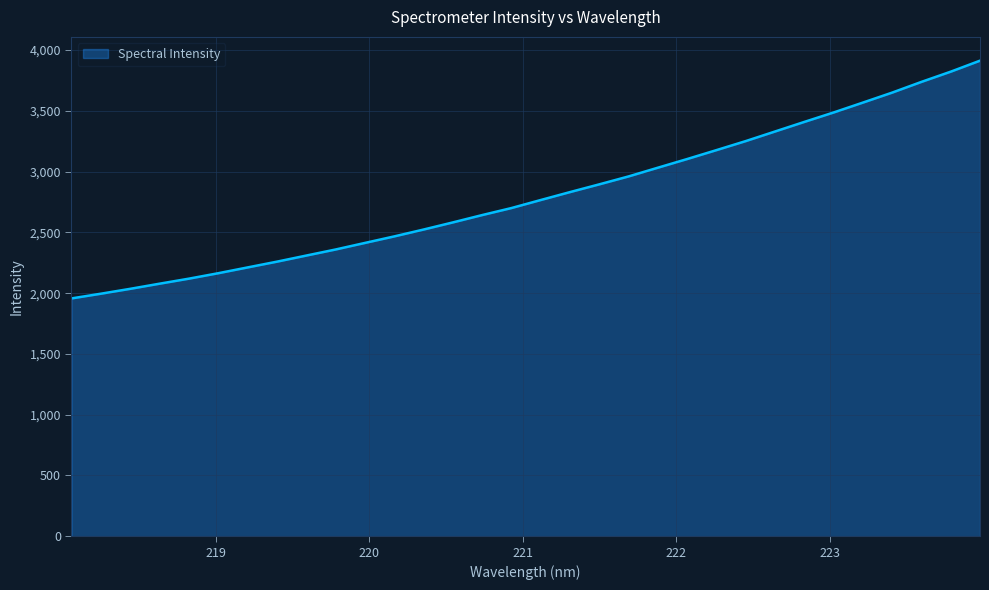

What is the minimum value shown in the chart?

1956.8